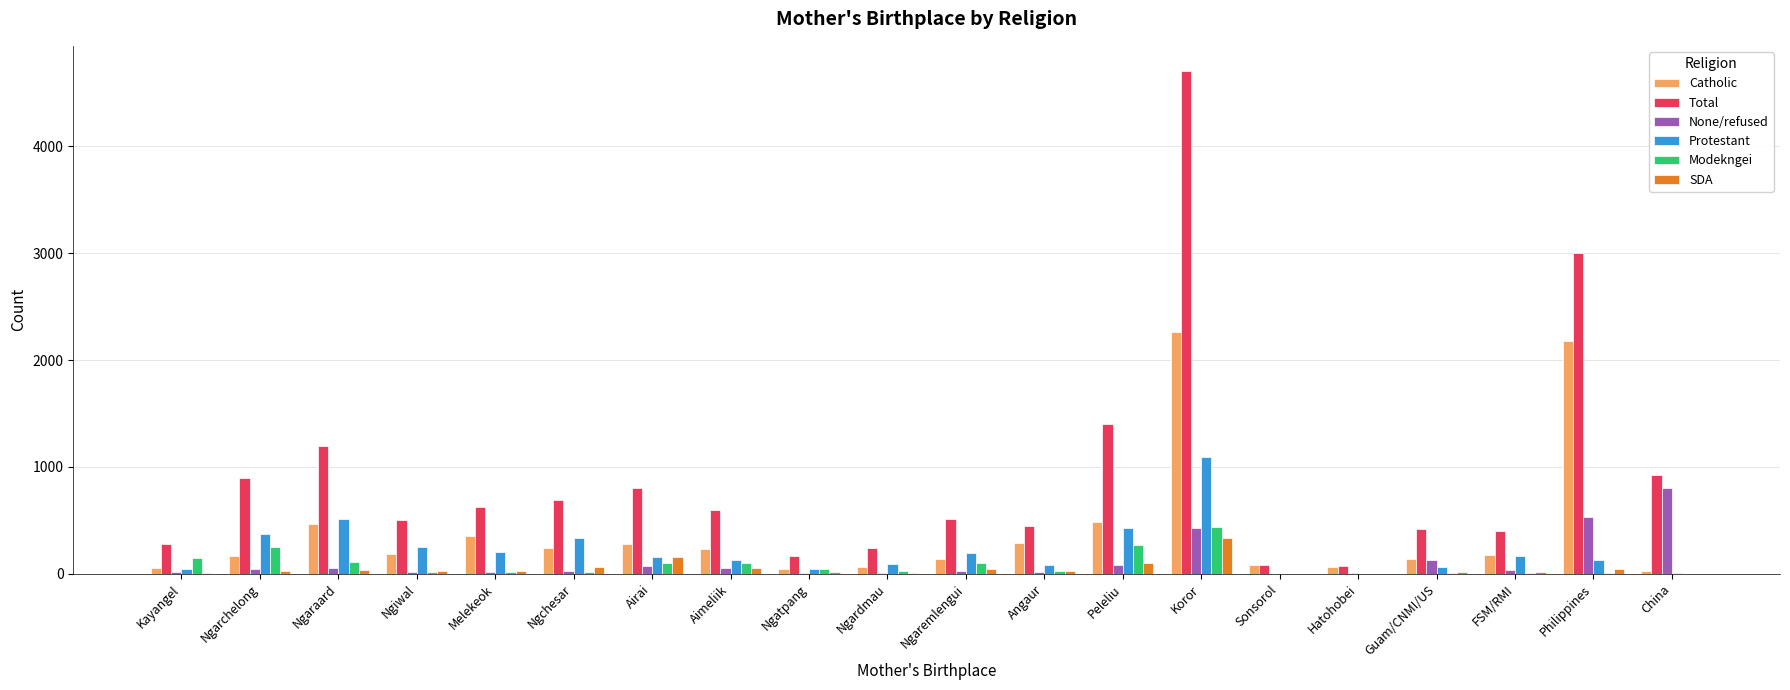

What is the spread (max minus min) of values at Angaur?

429